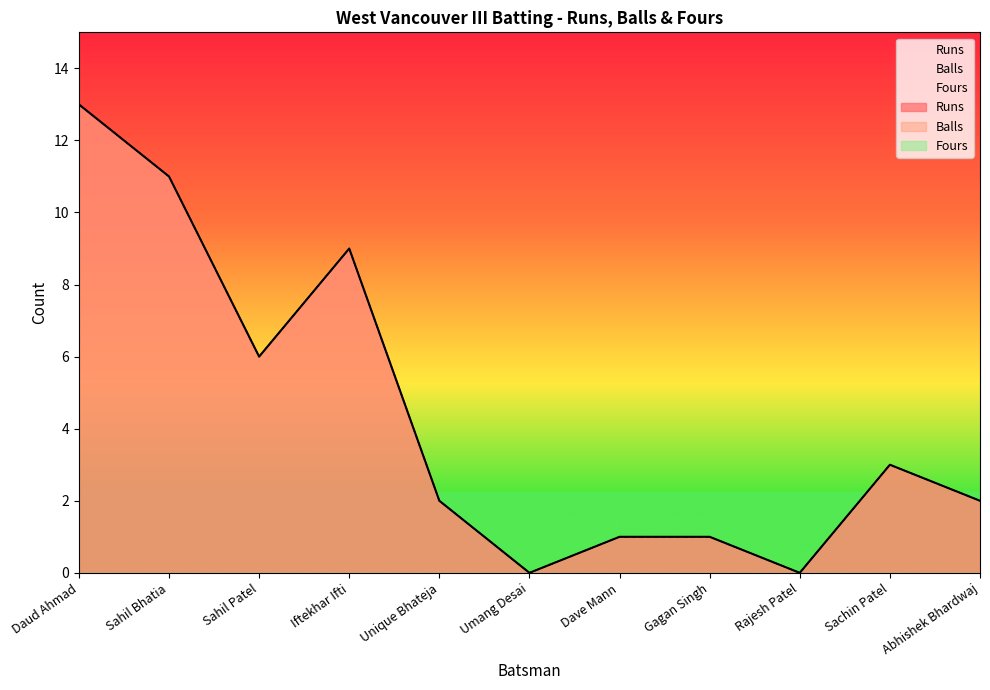

Between Unique Bhateja and Sachin Patel, which series saw the biggest shift?

Runs